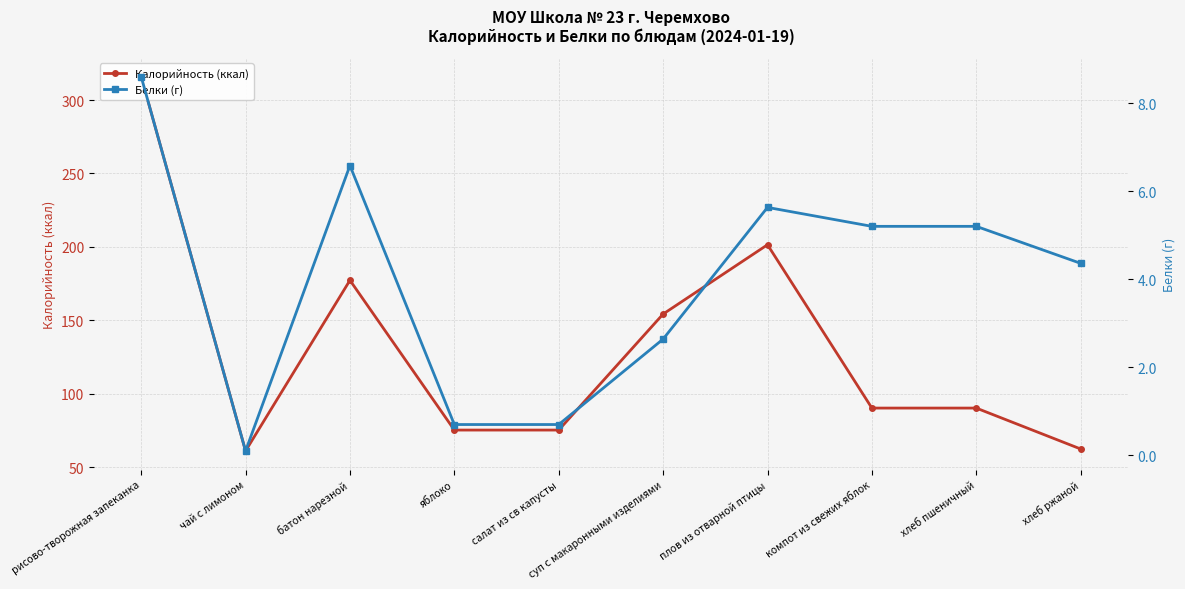

Does the chart have visible grid lines?

Yes